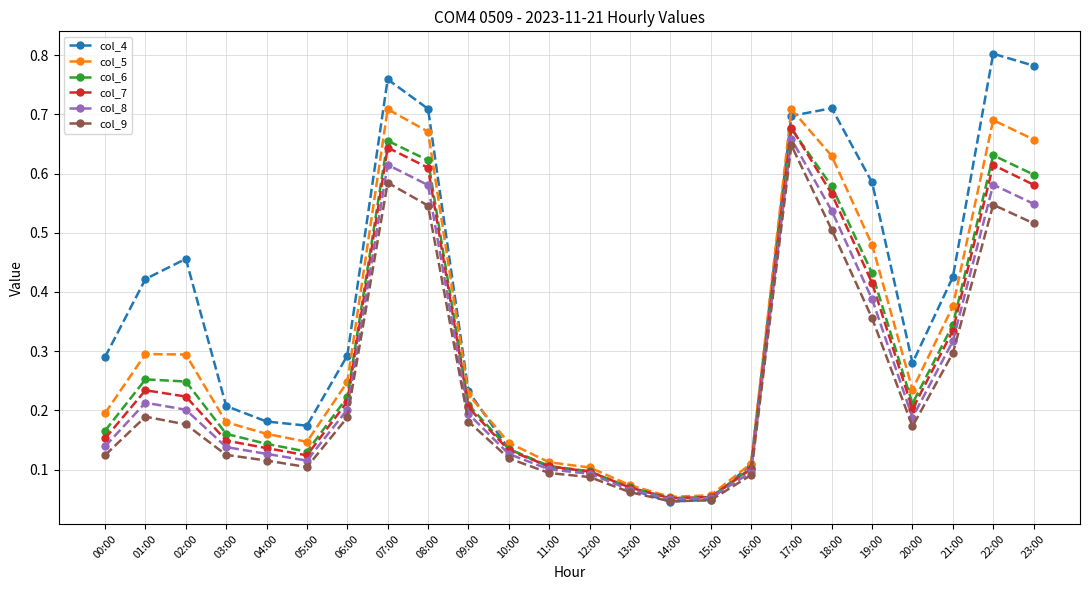

True or false: col_6 has a value of 0.6 at 23:00.

True